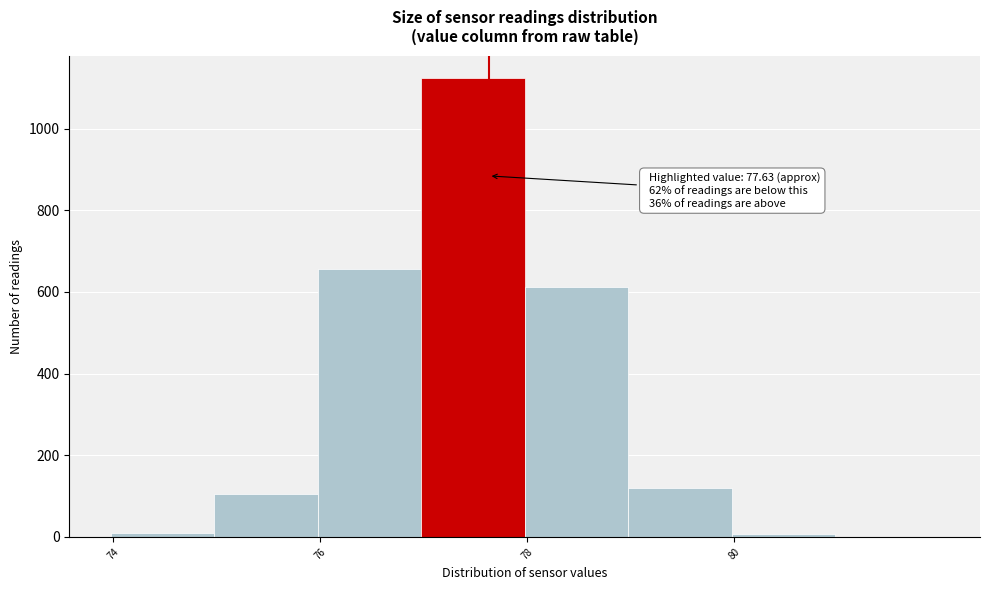

Which range on the x-axis has the tallest bar?

77 to 78